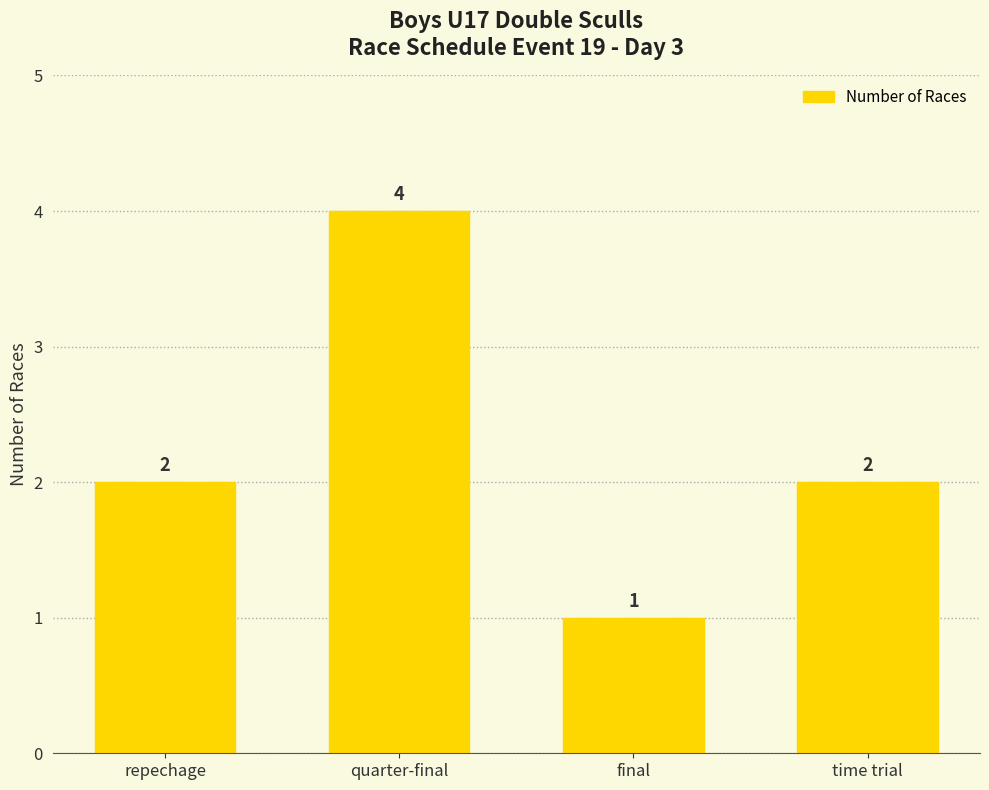

What is the difference between the maximum and second lowest values?

2